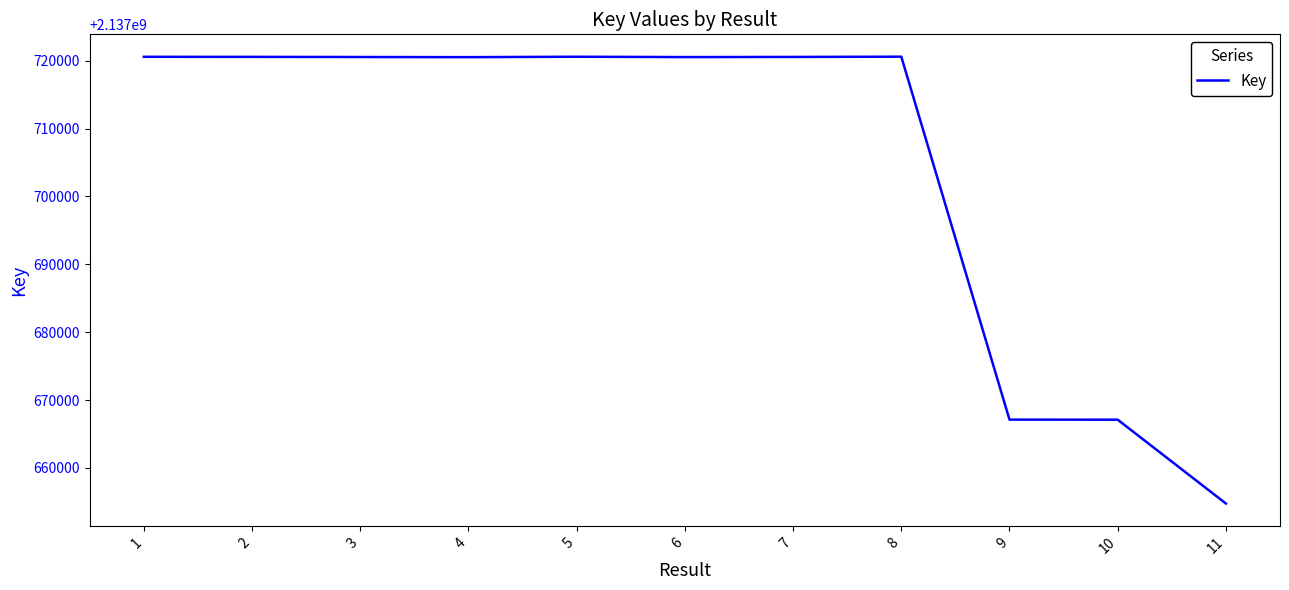

Approximately how many times larger is the value at 8 compared to 1?

1.0